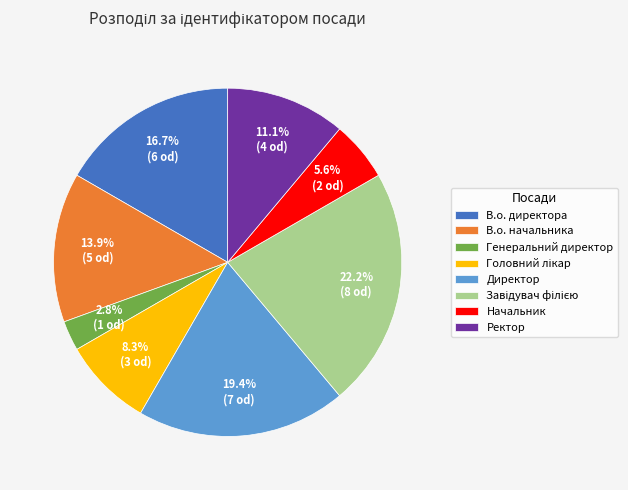

To the nearest percent, what percentage of the pie is Ректор?

11%